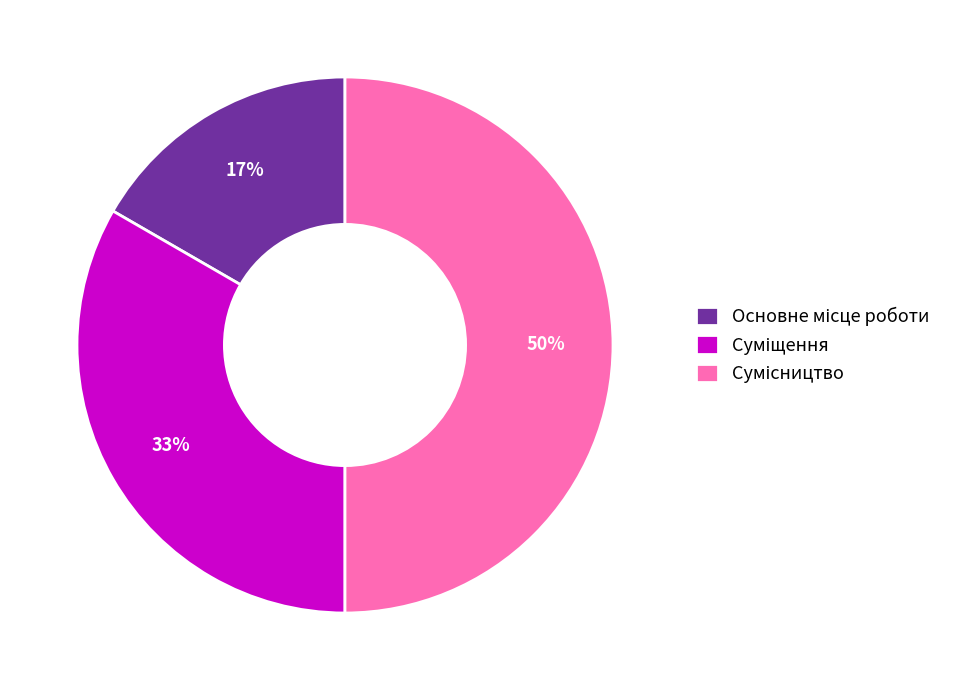

To the nearest percent, what is the average slice percentage?

33%